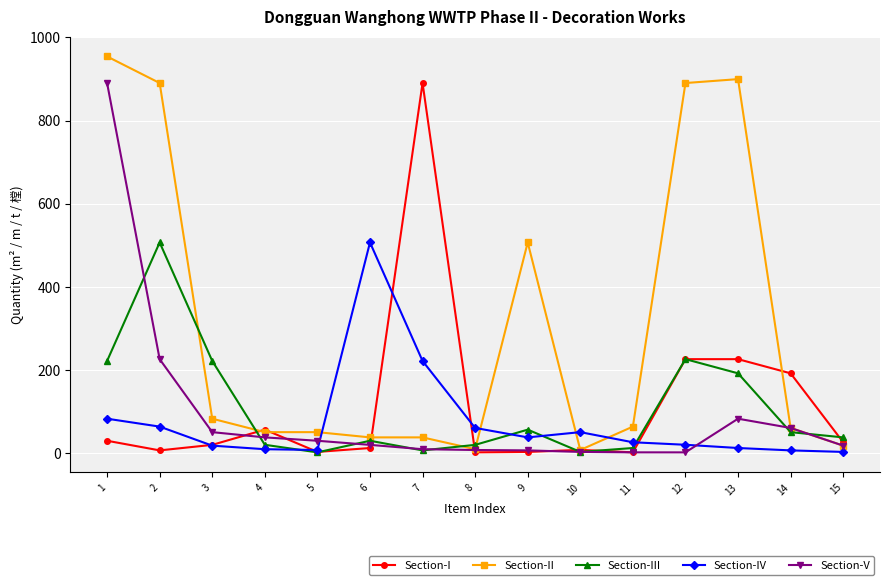

At 1, list the series in order from smallest to largest.

Section-I, Section-IV, Section-III, Section-V, Section-II